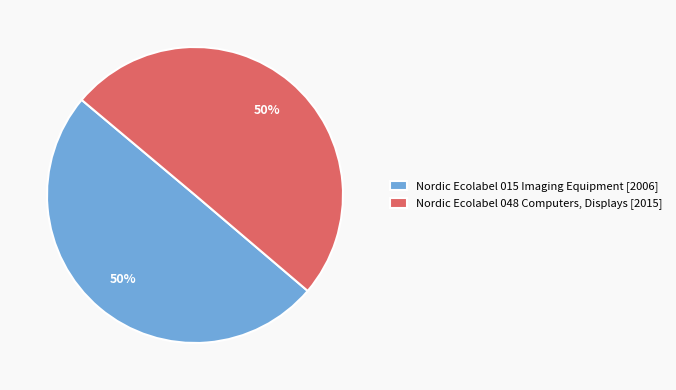

Is it true that Nordic Ecolabel 015 Imaging Equipment [2006] is 60% of the pie?

False